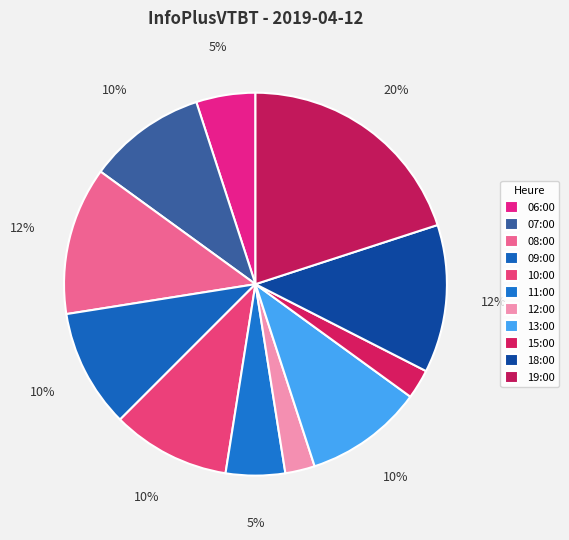

Which slice is the largest?

19:00